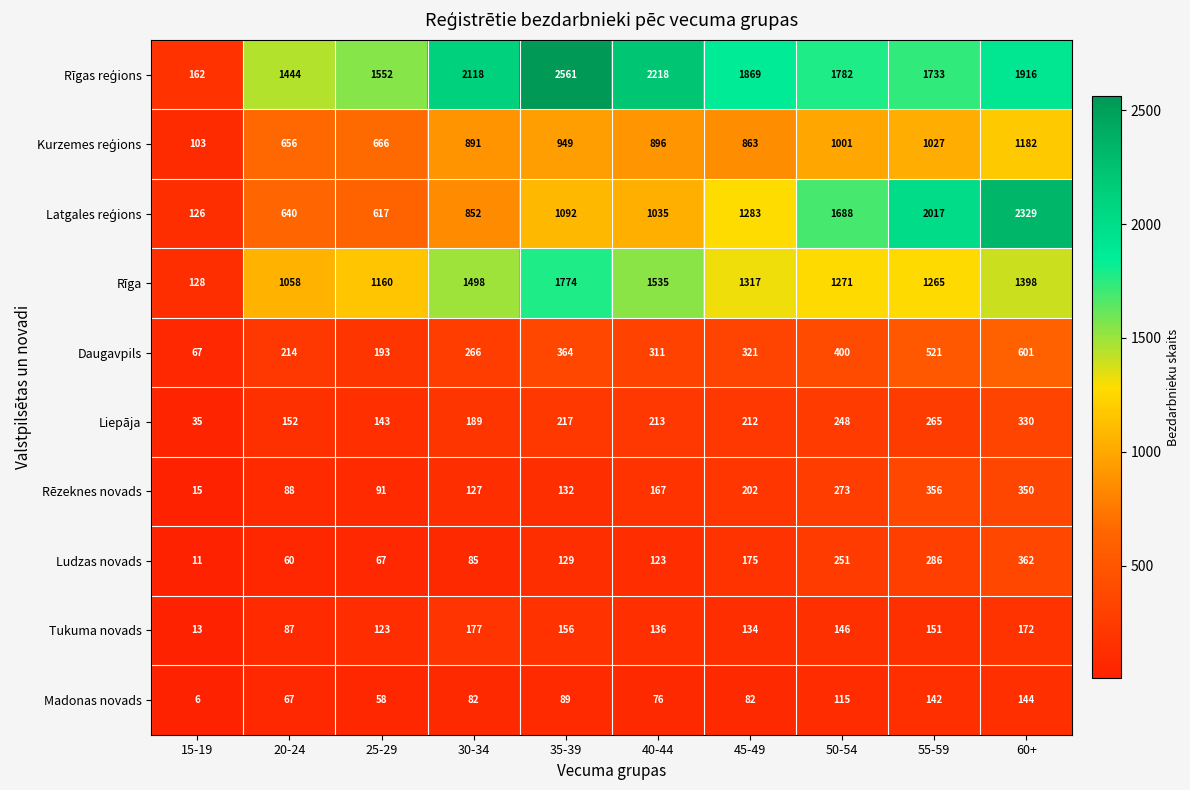

At which category is the sum across all series the highest?

60+